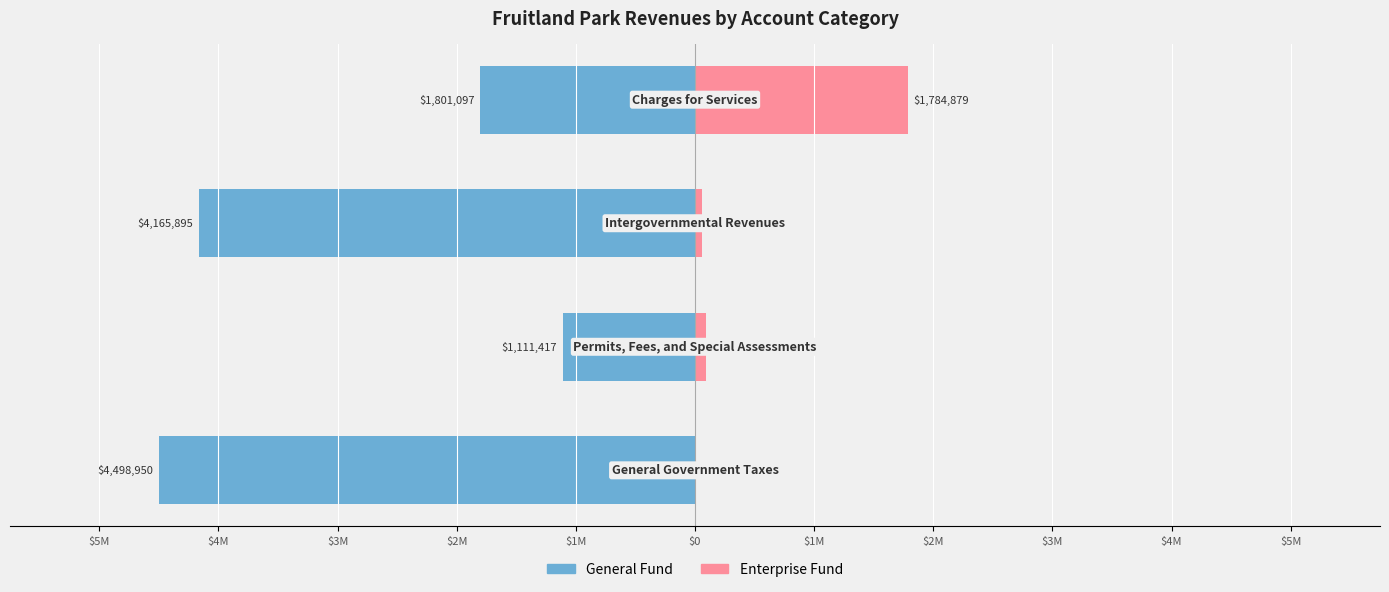

Is it true that General equals 1111417 at $4M?

True